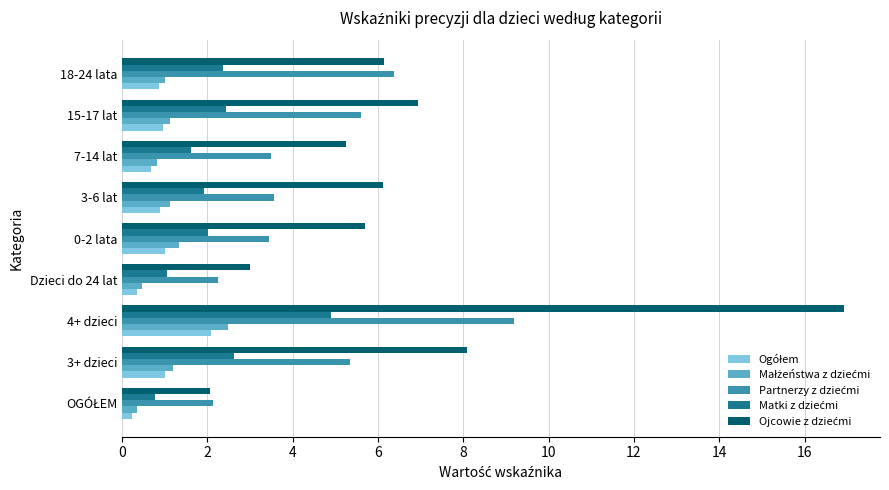

At how many categories does at least one series exceed 4?

7